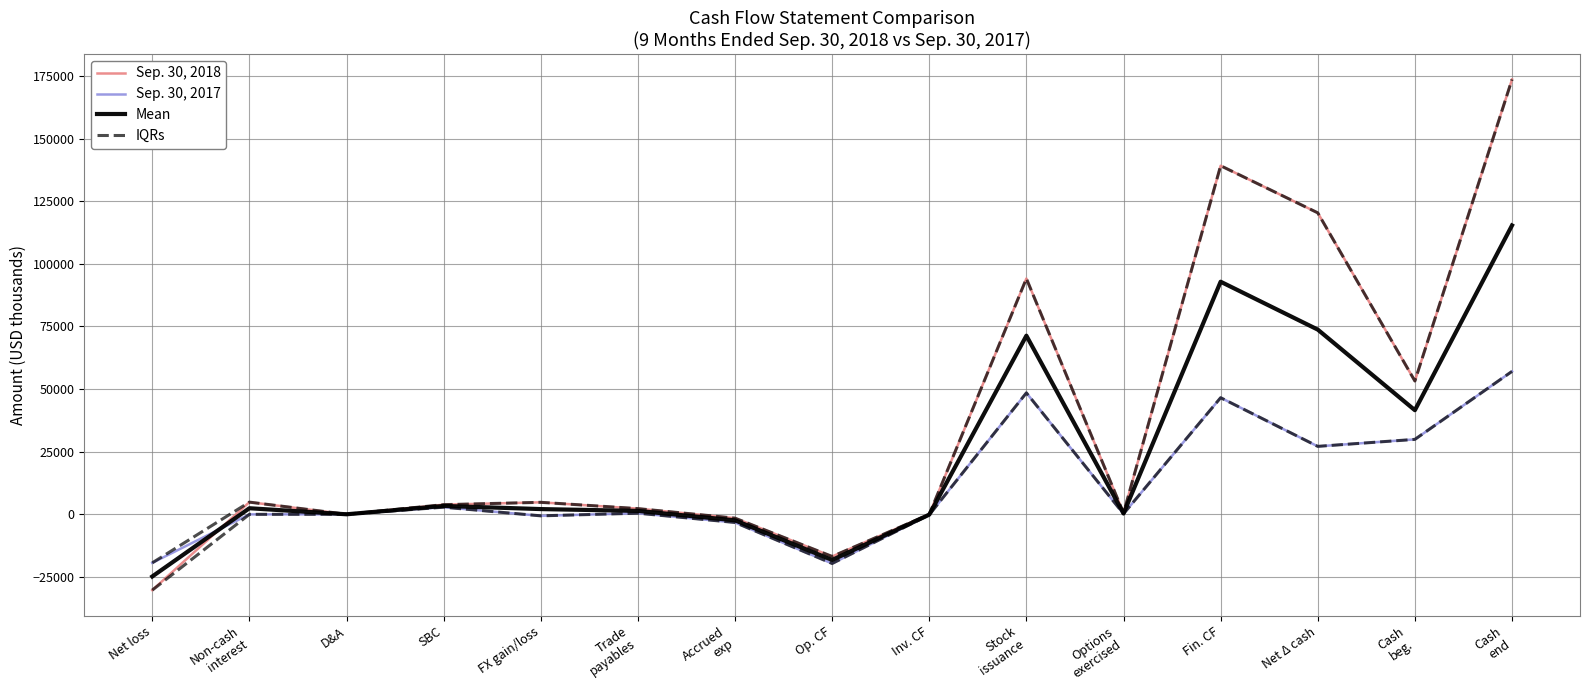

How many interior local valleys does the IQRs series have?

4